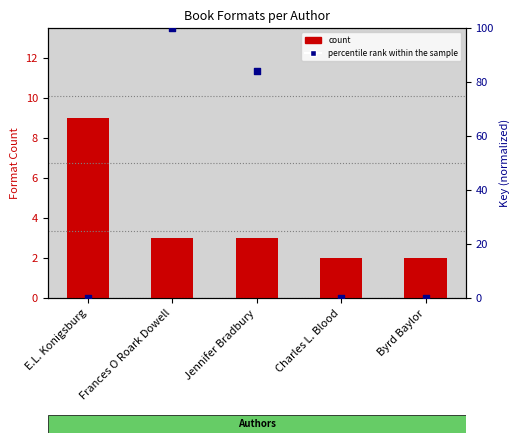

Which series reaches the maximum Y coordinate?

percentile rank within the sample